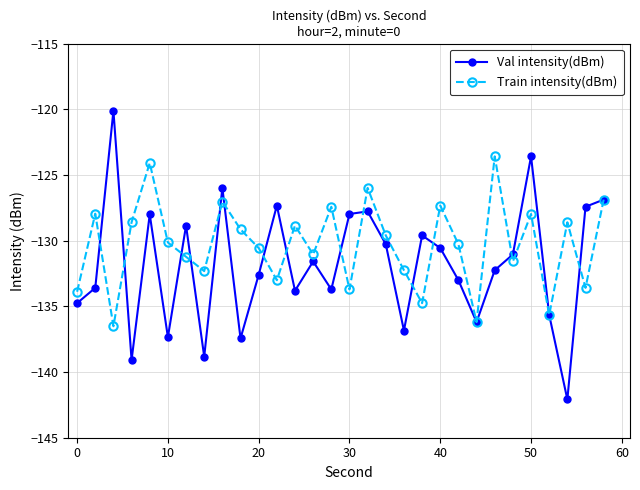

True or false: Train intensity(dBm) has more than 0 interior local peaks.

True